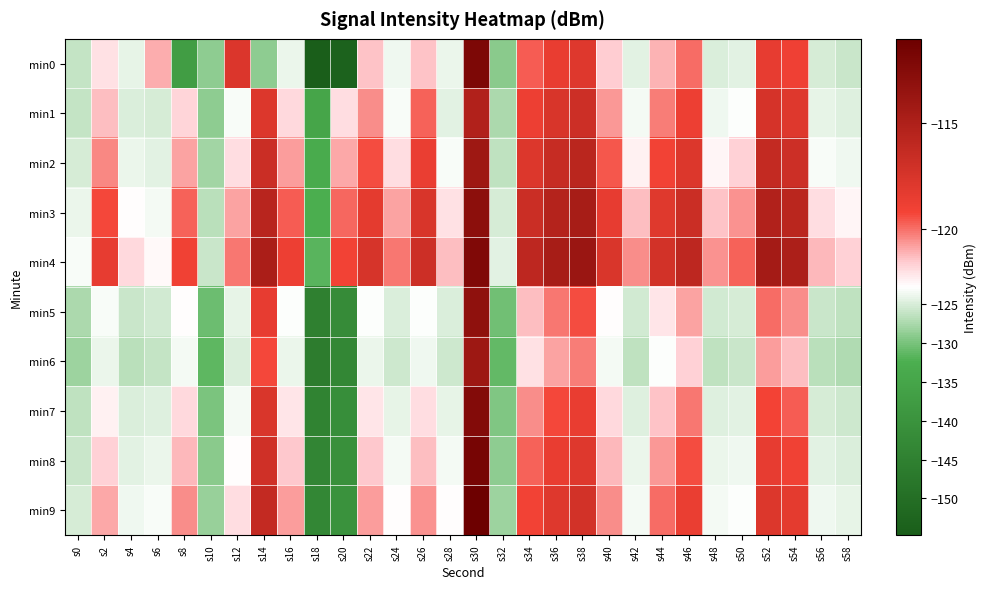

Reading left to right, list all the values displayed in this chart.

min0: s0=-126.0	s2=-122.0	s4=-124.0	s6=-121.1	s8=-137.0	s10=-128.9	s12=-117.7	s14=-128.8	s16=-123.9	s18=-154.7	s20=-153.4	s22=-121.4	s24=-123.6	s26=-121.4	s28=-123.9	s30=-112.0	s32=-129.2	s34=-119.7	s36=-118.5	s38=-117.9	s40=-121.6	s42=-124.4	s44=-121.1	s46=-120.0	s48=-124.8	s50=-124.3	s52=-118.5	s54=-118.9	s56=-125.1	s58=-125.8
min1: s0=-126.1	s2=-121.4	s4=-124.9	s6=-125.2	s8=-121.8	s10=-128.9	s12=-123.0	s14=-117.8	s16=-121.9	s18=-134.8	s20=-122.0	s22=-120.5	s24=-123.1	s26=-119.8	s28=-124.3	s30=-115.2	s32=-127.4	s34=-118.9	s36=-117.6	s38=-116.8	s40=-120.7	s42=-123.5	s44=-120.2	s46=-118.9	s48=-123.6	s50=-122.8	s52=-117.4	s54=-117.9	s56=-124.2	s58=-124.7
min2: s0=-125.1	s2=-120.4	s4=-123.8	s6=-124.5	s8=-120.9	s10=-127.8	s12=-122.0	s14=-116.7	s16=-120.8	s18=-133.5	s20=-121.0	s22=-119.4	s24=-122.0	s26=-118.7	s28=-123.2	s30=-114.1	s32=-126.3	s34=-117.8	s36=-116.5	s38=-115.7	s40=-119.6	s42=-122.4	s44=-119.1	s46=-117.8	s48=-122.5	s50=-121.7	s52=-116.3	s54=-116.8	s56=-123.1	s58=-123.6
min3: s0=-124.0	s2=-119.3	s4=-122.7	s6=-123.4	s8=-119.8	s10=-126.7	s12=-120.9	s14=-115.6	s16=-119.7	s18=-132.4	s20=-119.9	s22=-118.3	s24=-120.9	s26=-117.6	s28=-122.1	s30=-113.0	s32=-125.2	s34=-116.7	s36=-115.4	s38=-114.6	s40=-118.5	s42=-121.3	s44=-118.0	s46=-116.7	s48=-121.4	s50=-120.6	s52=-115.2	s54=-115.7	s56=-122.0	s58=-122.5
min4: s0=-123.2	s2=-118.5	s4=-121.9	s6=-122.6	s8=-119.0	s10=-125.9	s12=-120.1	s14=-114.8	s16=-118.9	s18=-131.6	s20=-119.1	s22=-117.5	s24=-120.1	s26=-116.8	s28=-121.3	s30=-112.2	s32=-124.4	s34=-115.9	s36=-114.6	s38=-113.8	s40=-117.7	s42=-120.5	s44=-117.2	s46=-115.9	s48=-120.6	s50=-119.8	s52=-114.4	s54=-114.9	s56=-121.2	s58=-121.7
min5: s0=-127.3	s2=-123.2	s4=-125.8	s6=-125.4	s8=-122.7	s10=-130.6	s12=-124.2	s14=-118.5	s16=-123.0	s18=-145.2	s20=-142.1	s22=-123.0	s24=-124.9	s26=-122.8	s28=-124.9	s30=-113.2	s32=-130.4	s34=-121.3	s36=-120.1	s38=-119.4	s40=-122.7	s42=-125.5	s44=-122.2	s46=-120.9	s48=-125.5	s50=-125.1	s52=-120.0	s54=-120.5	s56=-125.9	s58=-126.4
min6: s0=-128.1	s2=-124.0	s4=-126.6	s6=-126.2	s8=-123.5	s10=-131.4	s12=-125.0	s14=-119.3	s16=-123.8	s18=-146.0	s20=-143.0	s22=-123.8	s24=-125.7	s26=-123.6	s28=-125.7	s30=-114.0	s32=-131.2	s34=-122.1	s36=-120.9	s38=-120.2	s40=-123.5	s42=-126.3	s44=-123.0	s46=-121.7	s48=-126.3	s50=-125.9	s52=-120.8	s54=-121.3	s56=-126.7	s58=-127.2
min7: s0=-126.5	s2=-122.4	s4=-125.0	s6=-124.6	s8=-121.9	s10=-129.8	s12=-123.4	s14=-117.7	s16=-122.2	s18=-144.4	s20=-141.4	s22=-122.2	s24=-124.1	s26=-122.0	s28=-124.1	s30=-112.4	s32=-129.6	s34=-120.5	s36=-119.3	s38=-118.6	s40=-121.9	s42=-124.7	s44=-121.4	s46=-120.1	s48=-124.7	s50=-124.3	s52=-119.2	s54=-119.7	s56=-125.1	s58=-125.6
min8: s0=-125.8	s2=-121.7	s4=-124.3	s6=-123.9	s8=-121.2	s10=-129.1	s12=-122.7	s14=-117.0	s16=-121.5	s18=-143.7	s20=-140.7	s22=-121.5	s24=-123.4	s26=-121.3	s28=-123.4	s30=-111.7	s32=-128.9	s34=-119.8	s36=-118.6	s38=-117.9	s40=-121.2	s42=-124.0	s44=-120.7	s46=-119.4	s48=-124.0	s50=-123.6	s52=-118.5	s54=-119.0	s56=-124.4	s58=-124.9
min9: s0=-125.1	s2=-121.0	s4=-123.6	s6=-123.2	s8=-120.5	s10=-128.4	s12=-122.0	s14=-116.3	s16=-120.8	s18=-143.0	s20=-140.0	s22=-120.8	s24=-122.7	s26=-120.6	s28=-122.7	s30=-111.0	s32=-128.2	s34=-119.1	s36=-117.9	s38=-117.2	s40=-120.5	s42=-123.3	s44=-120.0	s46=-118.7	s48=-123.3	s50=-122.9	s52=-117.8	s54=-118.3	s56=-123.7	s58=-124.2